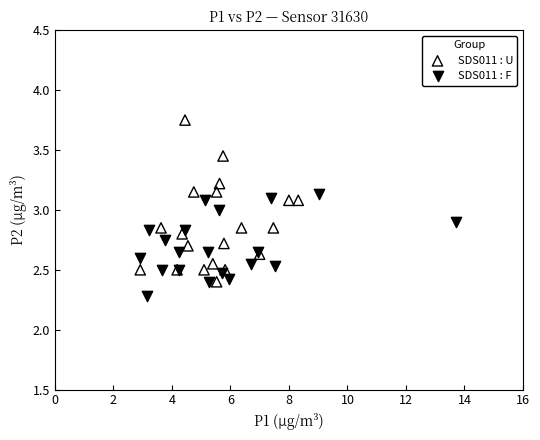

Which series reaches the maximum Y coordinate?

SDS011 : U